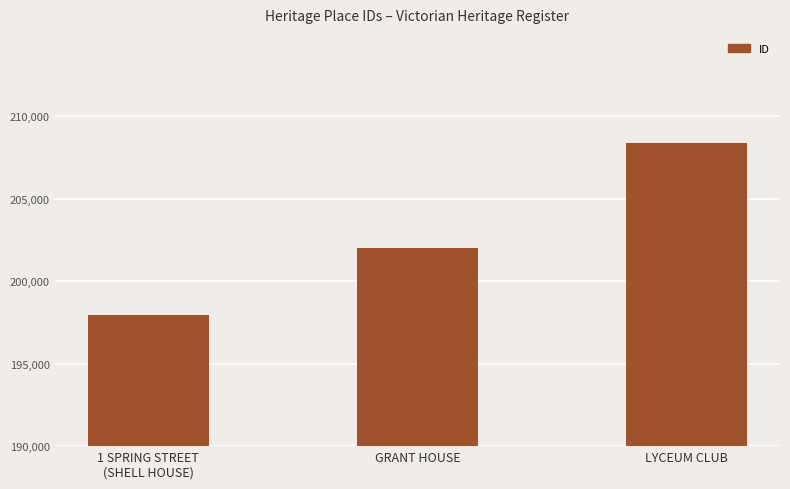

What is the difference between the second highest and minimum values?

4075